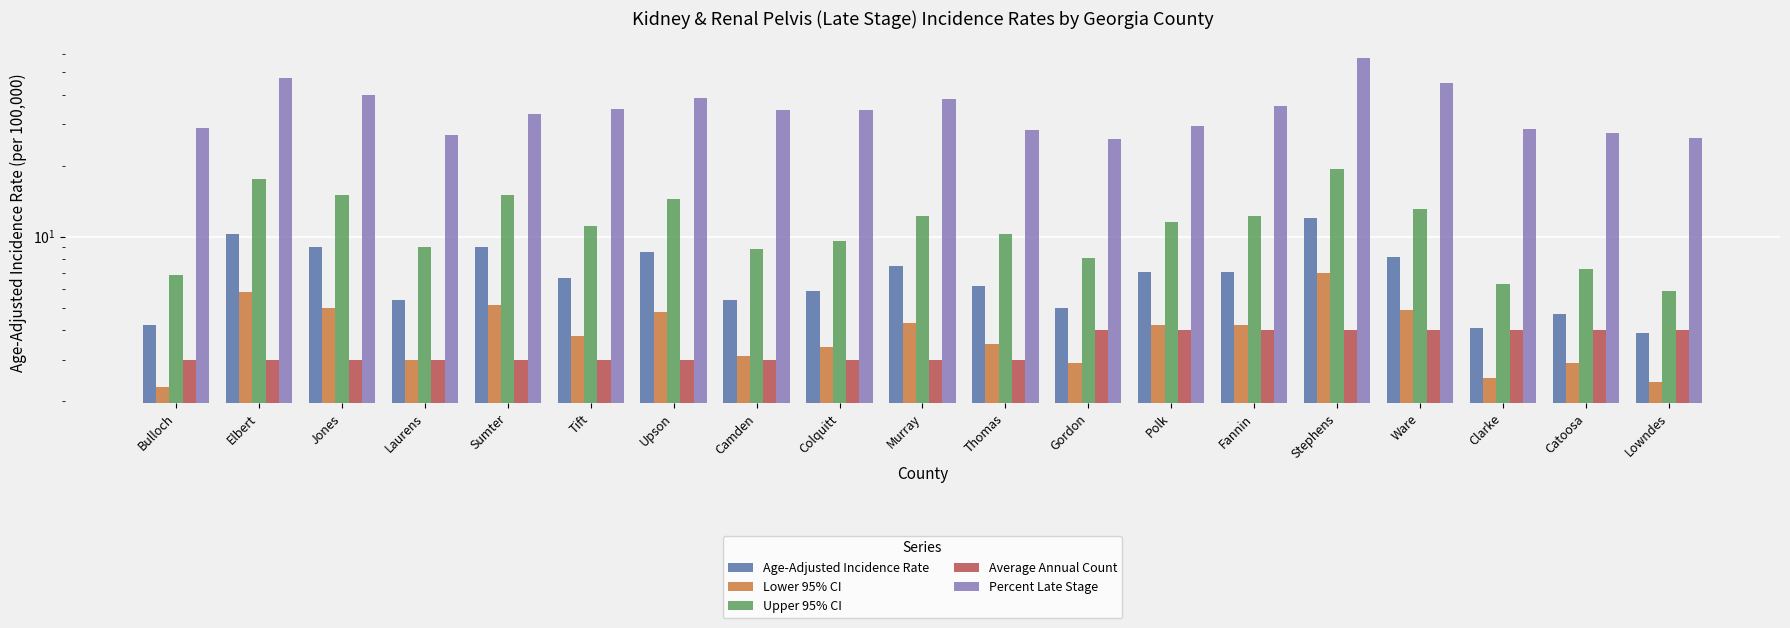

What is the label of the 17th bar from the right?

Jones